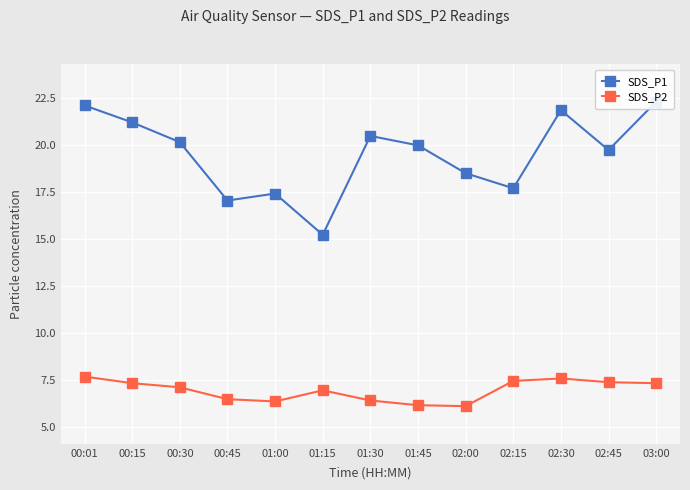

What is the difference between the maximum and minimum values in the SDS_P2 series?

1.6